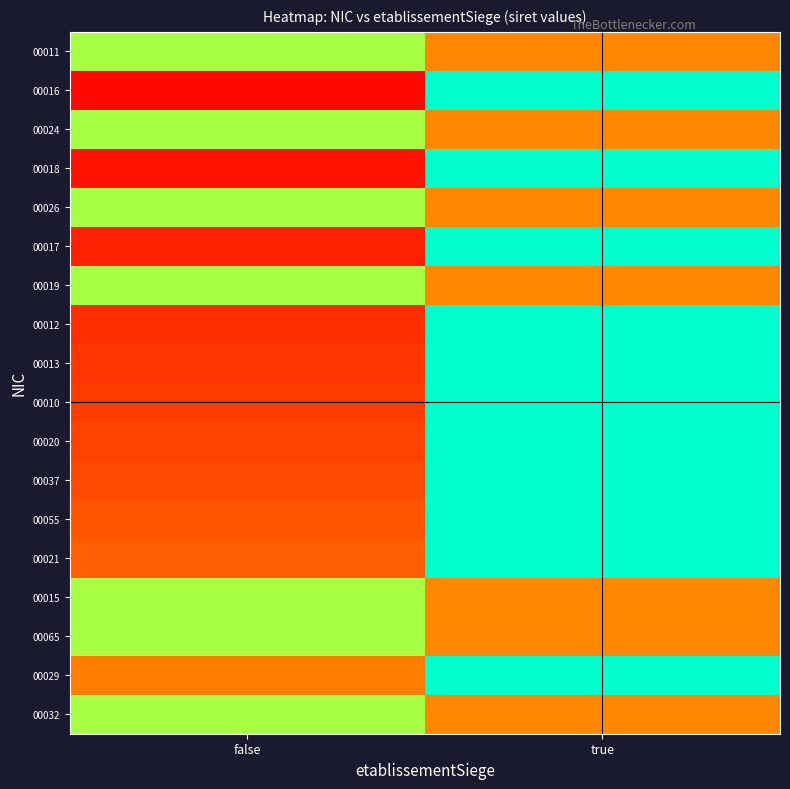

Count the number of categories in the chart.

2